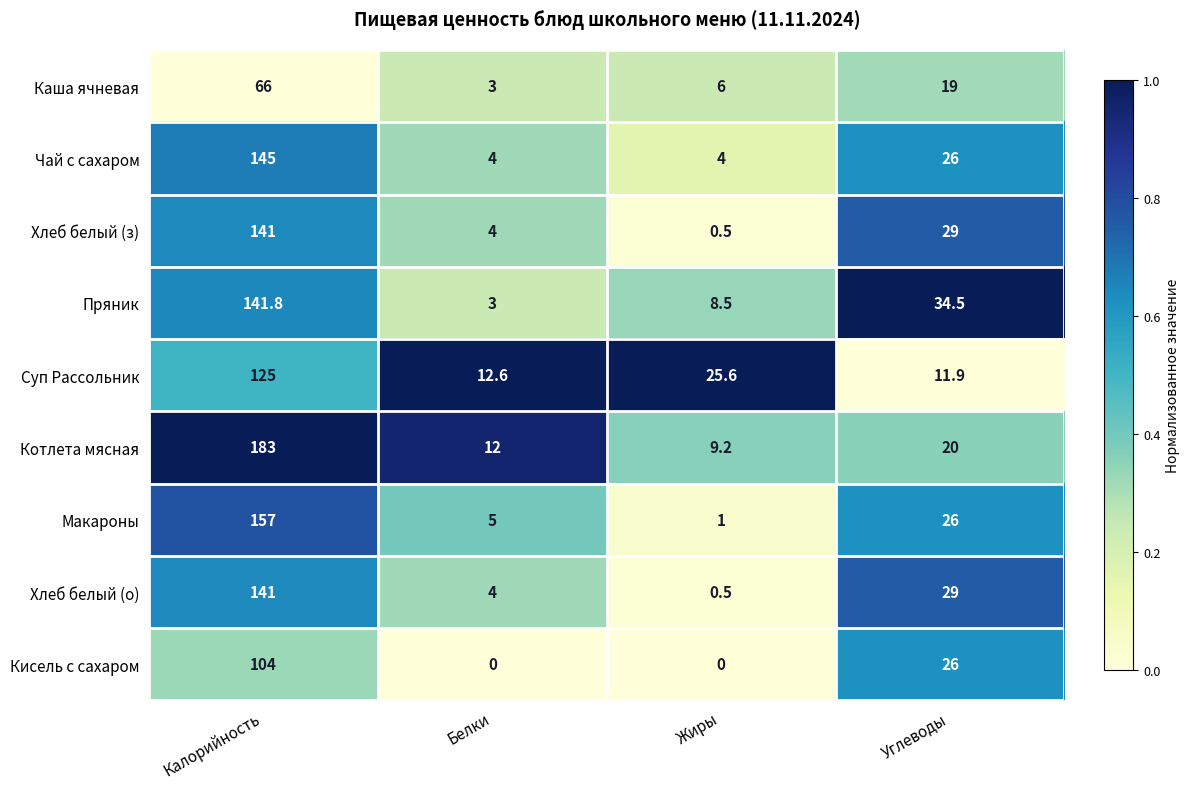

How many series are shown in this chart?

9